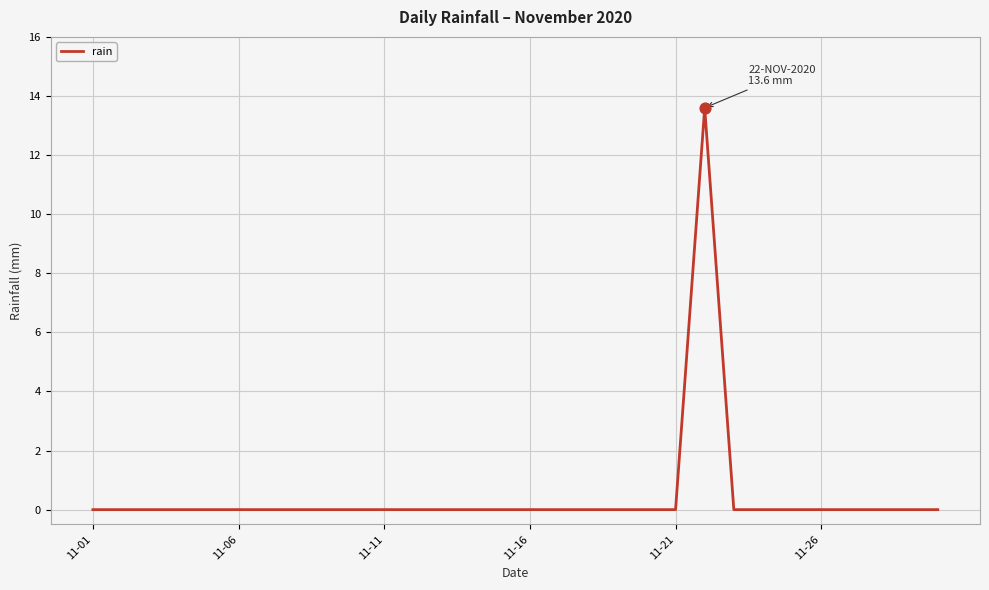

What is the difference between the maximum and minimum values?

13.6